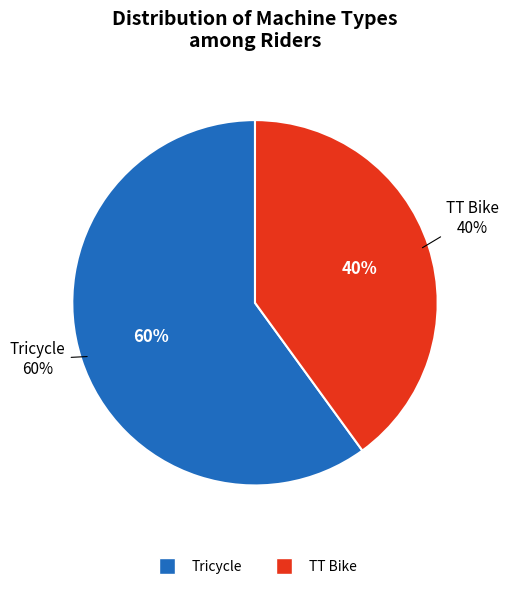

Which category has the smallest portion of the pie?

TT Bike